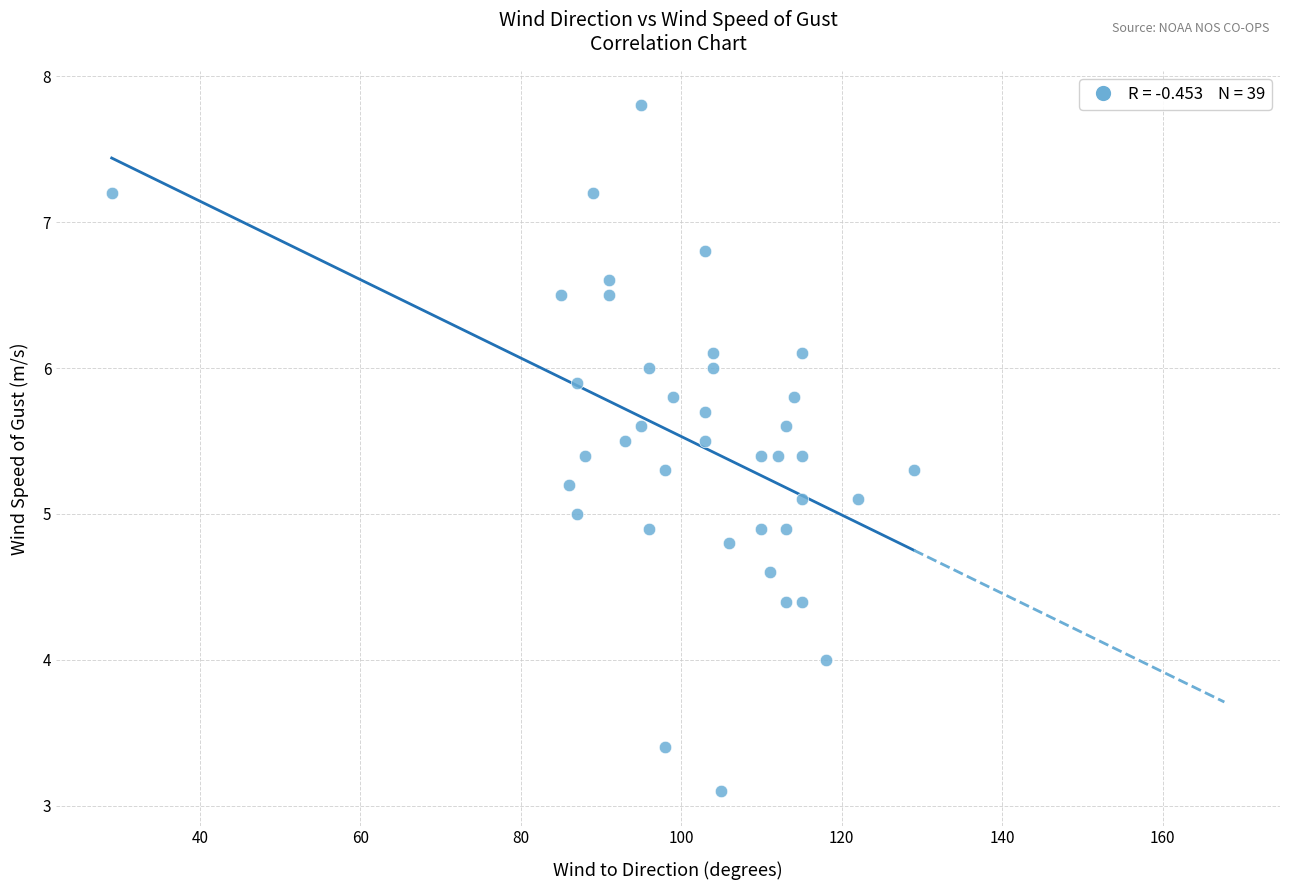

What is the range of X values (max minus min)?

100.0